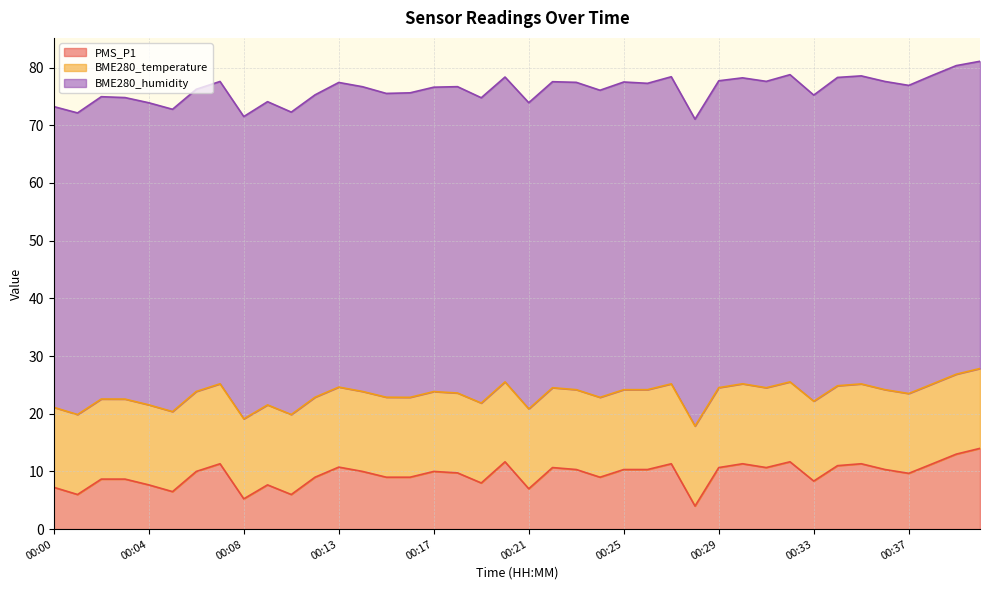

At which label does BME280_temperature reach its minimum?

00:37